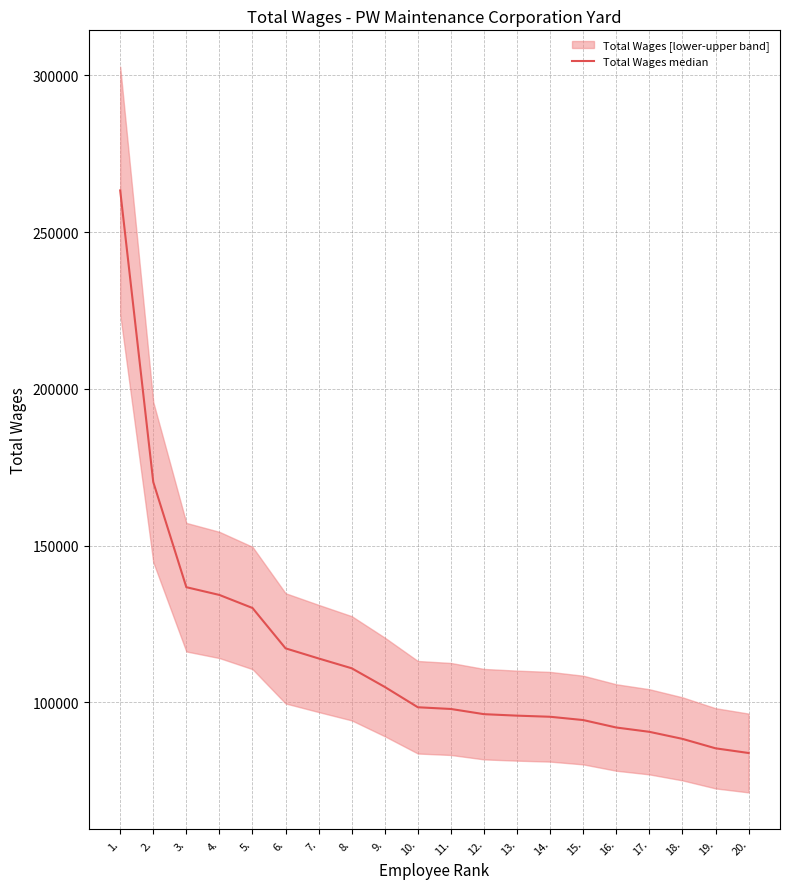

Does the chart display data point markers on the line(s)?

No